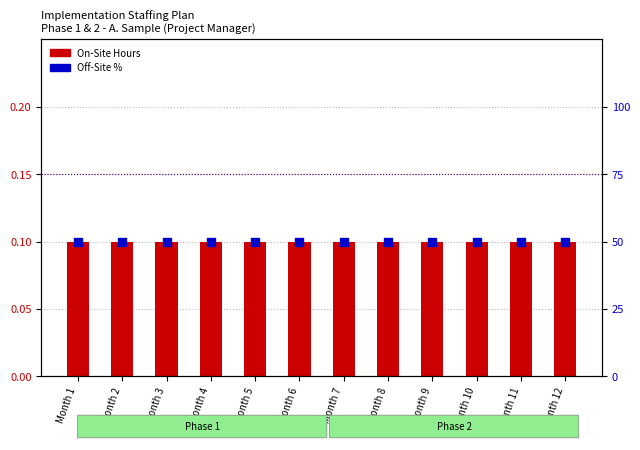

Which series has the largest total across all categories?

Off-Site %